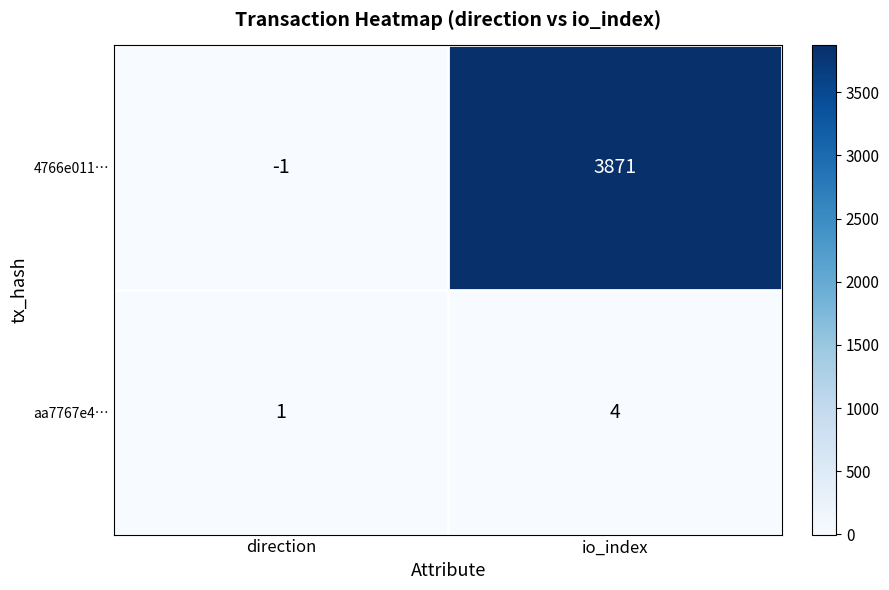

At which category is the sum across all series the highest?

io_index